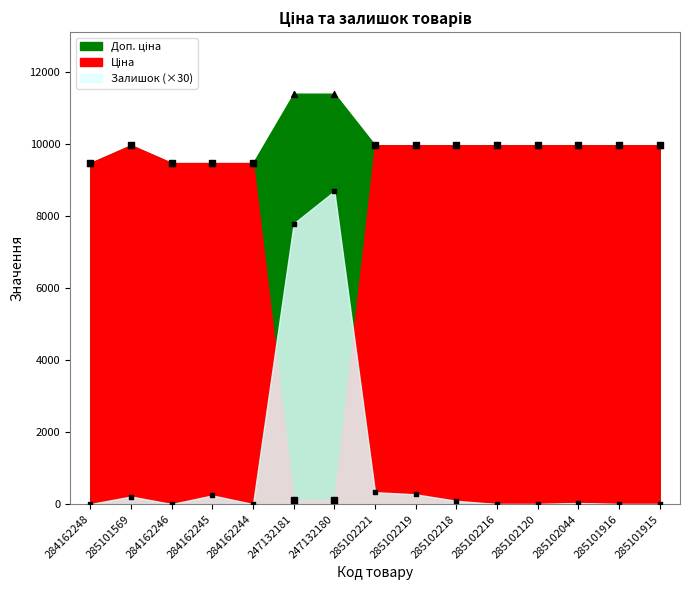

Which series has the widest spread of Y values?

Ціна